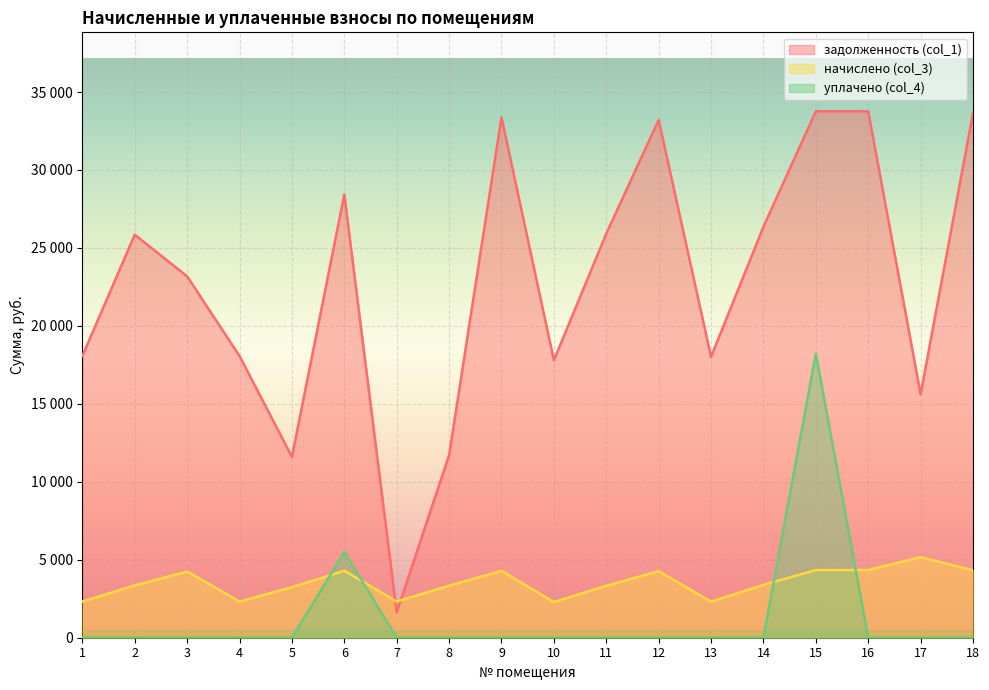

True or false: начислено (col_3) and задолженность (col_1) intersect in this chart.

True